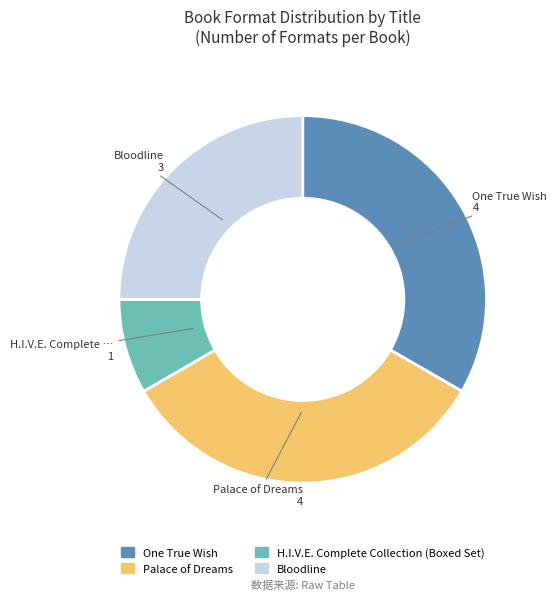

The One True Wish slice represents 22% of the pie. True or false?

False